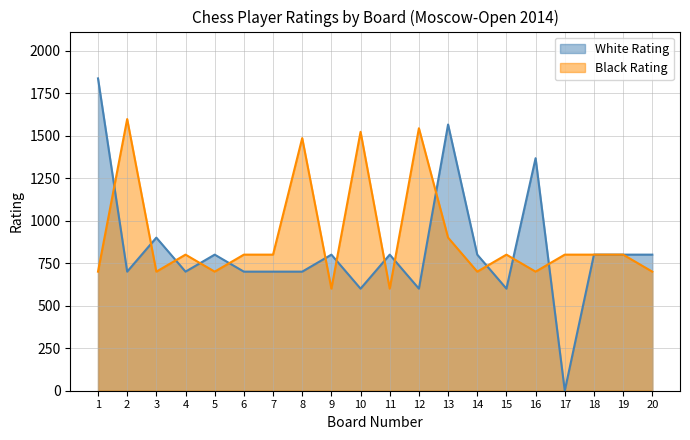

What is the value of the White Rating point at the 9th from the left?

800